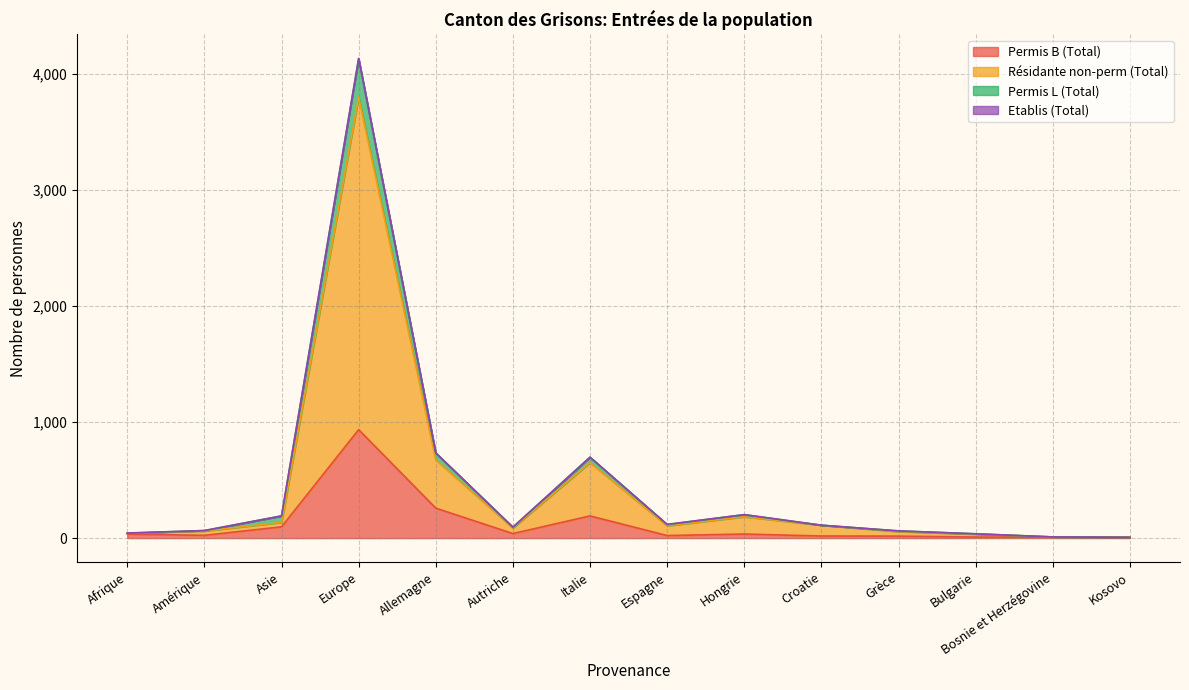

At which label does Permis B (Total) reach its minimum?

Kosovo